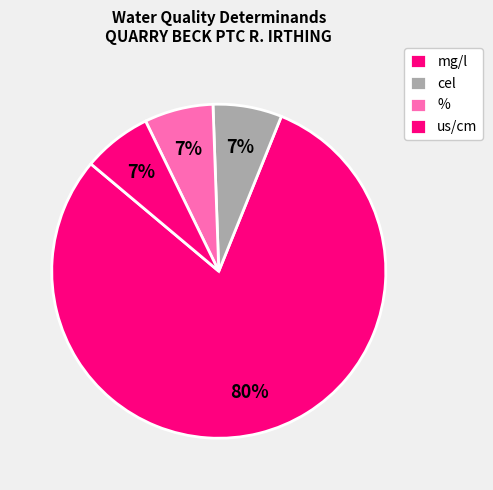

How many slices are in this pie chart?

4